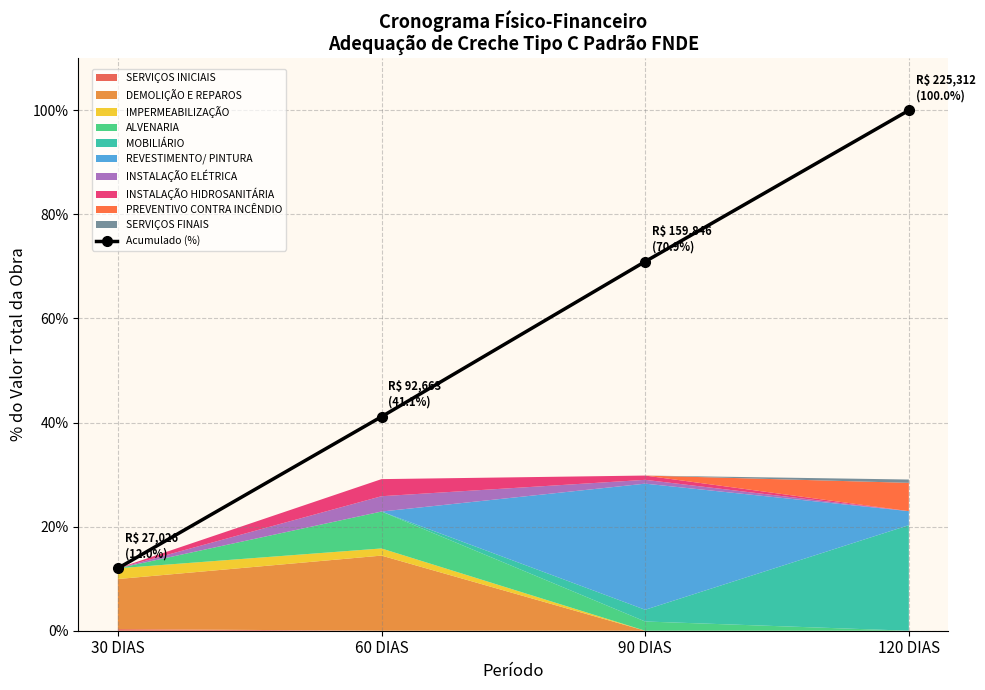

What is the label of the 2nd point from the right?

90 DIAS